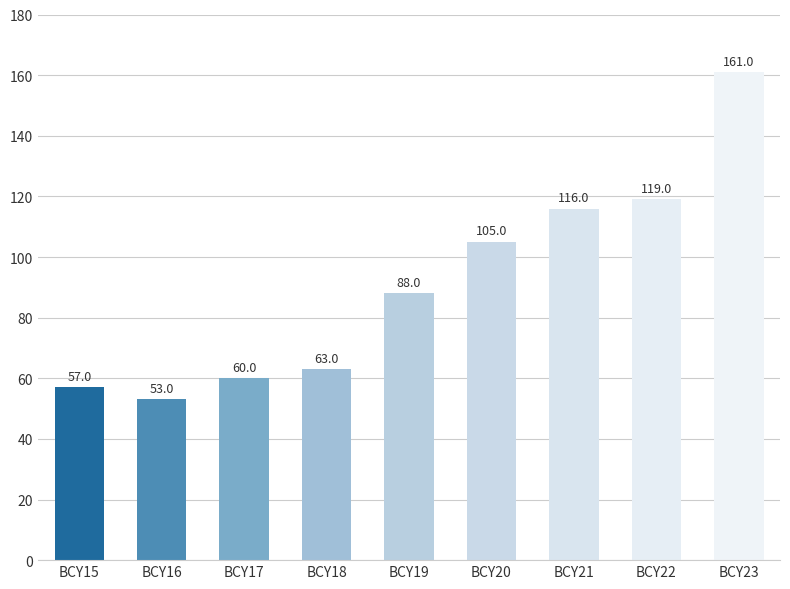

True or false: the data shows 60 at BCY17.

True